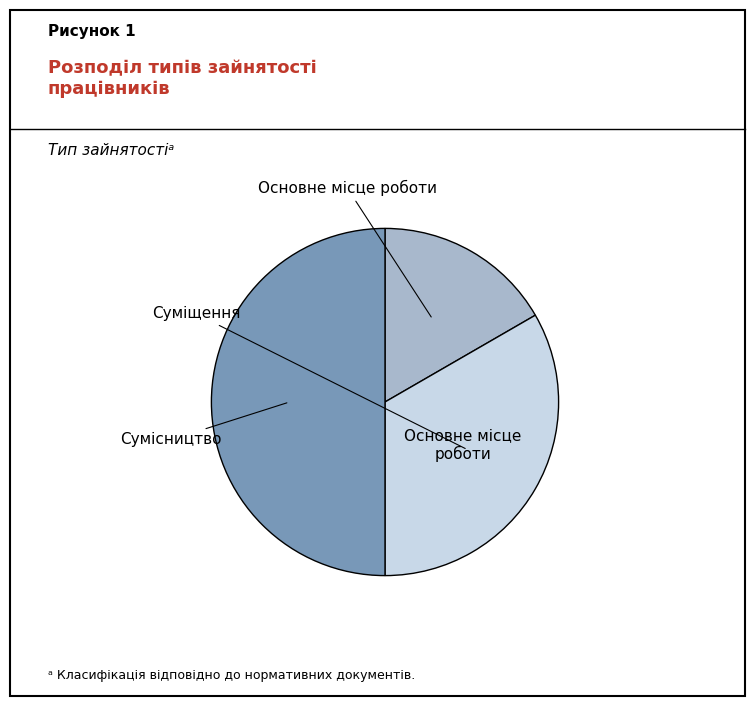

Rank the categories by value from lowest to highest.

Основне місце роботи, Суміщення, Сумісництво